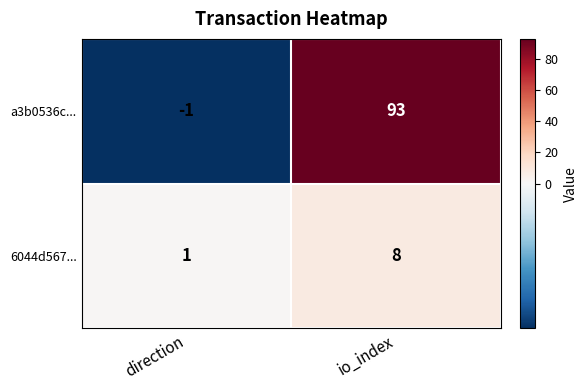

Which category has the highest value in the 6044d567... series?

io_index